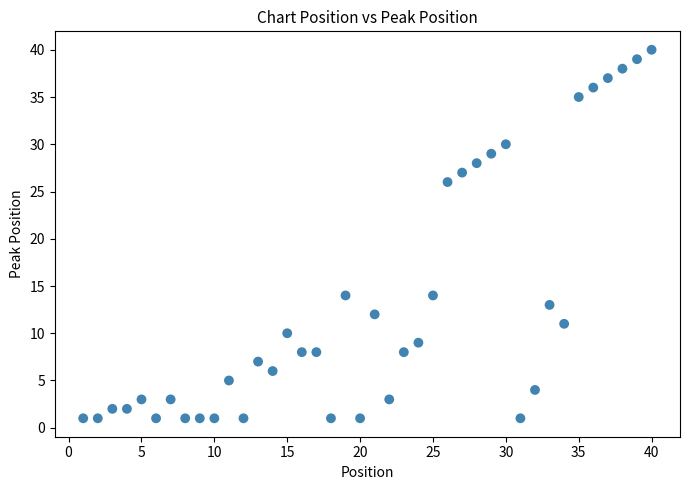

What is the range of X values (max minus min)?

39